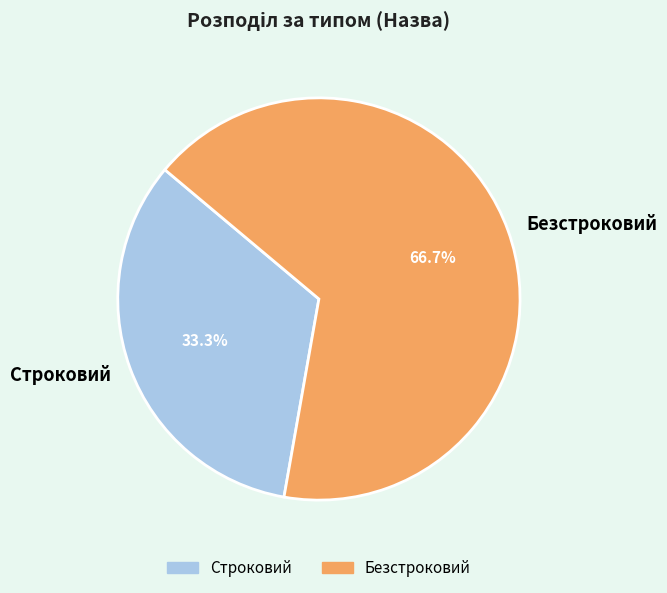

Between Безстроковий and Строковий, which is larger?

Безстроковий